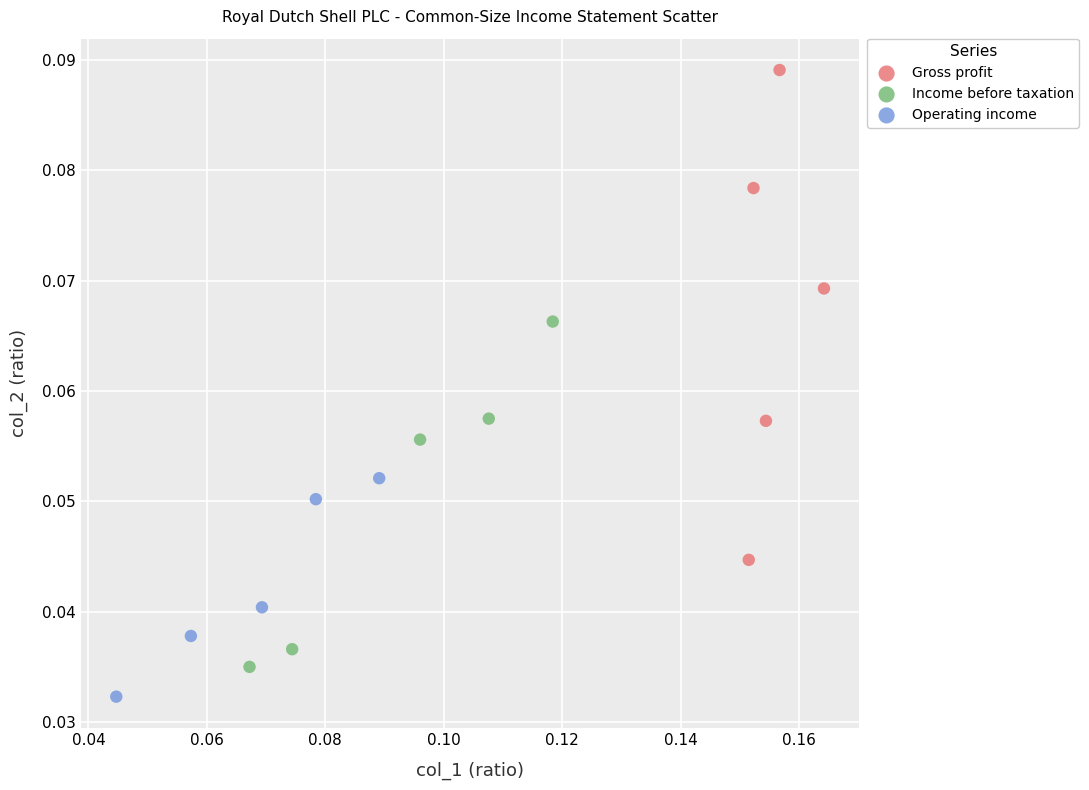

Which series has the largest Y range (max minus min)?

Gross profit